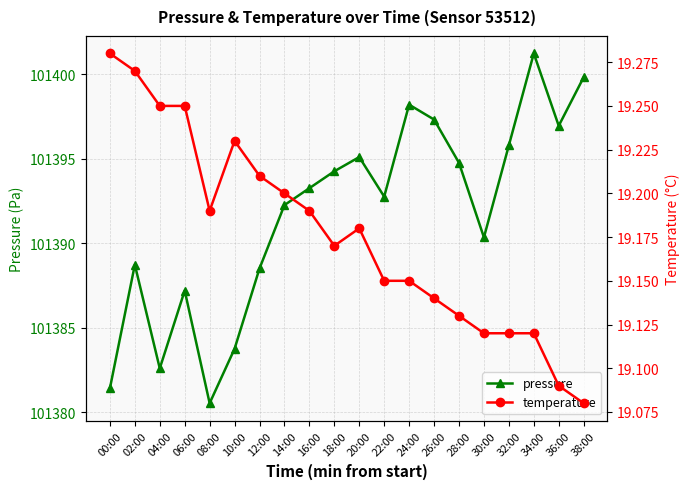

What is the difference between the maximum and minimum values in the temperature series?

0.2